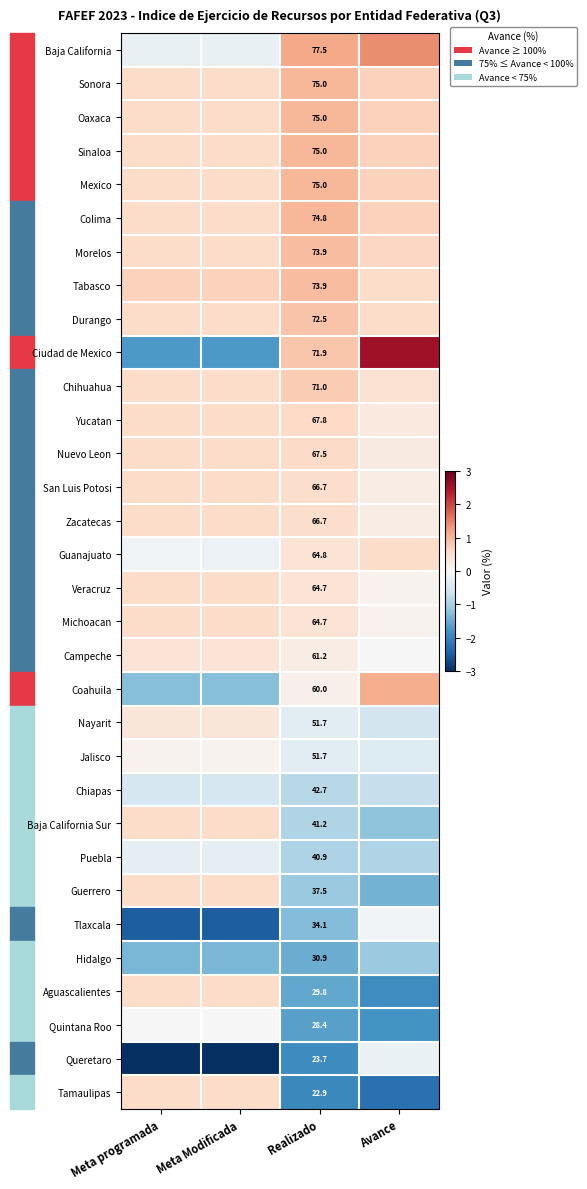

The Tabasco series shows 0.9 at Realizado. True or false?

True